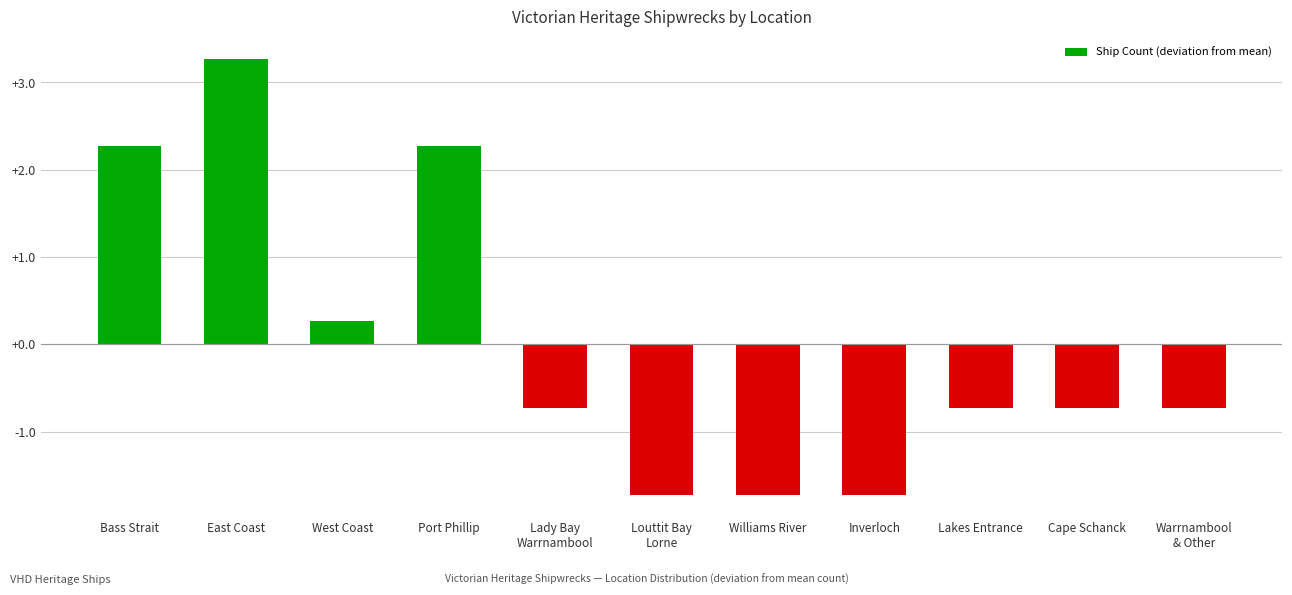

Reading left to right, extract all data points from this chart.

2.3	3.3	0.3	2.3	-0.7	-1.7	-1.7	-1.7	-0.7	-0.7	-0.7